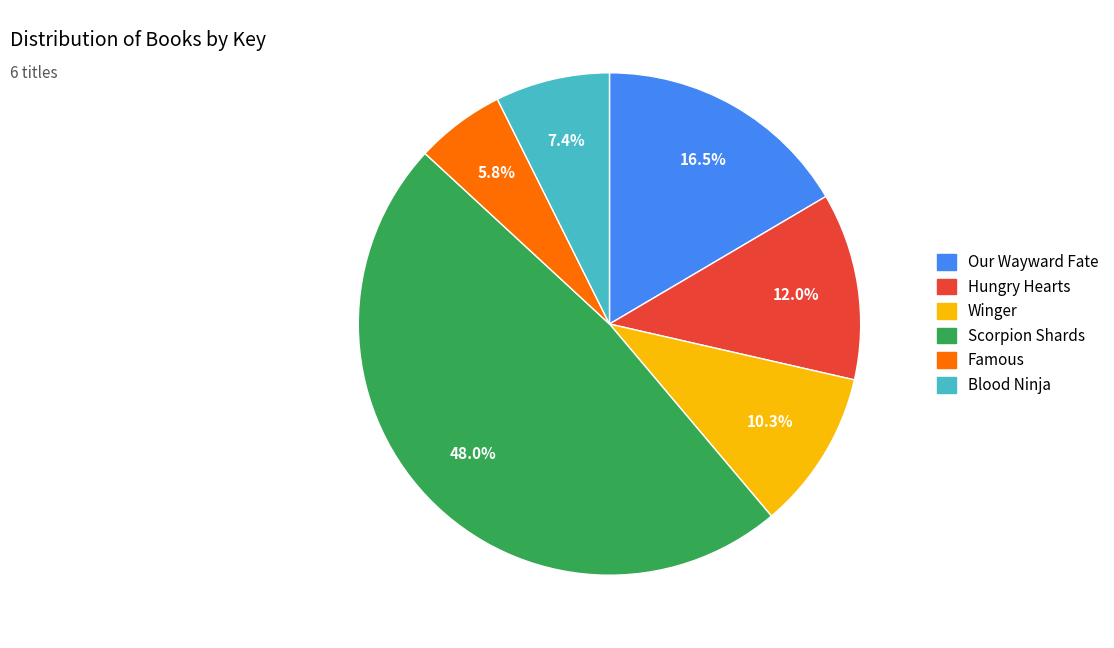

Which category has the biggest portion of the pie?

Scorpion Shards